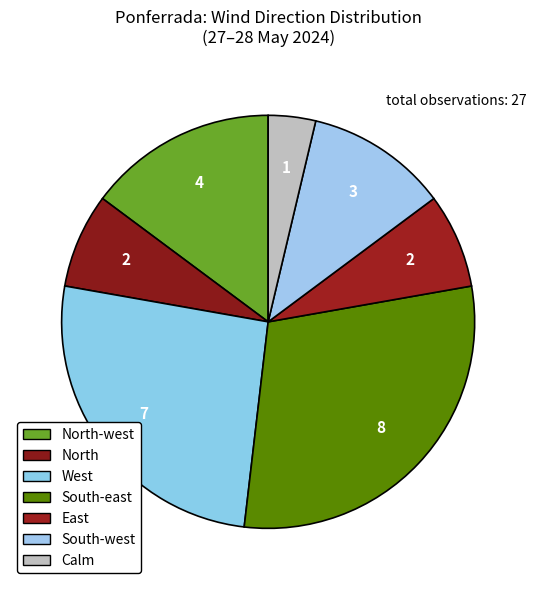

Does North account for over 50% of the chart?

No